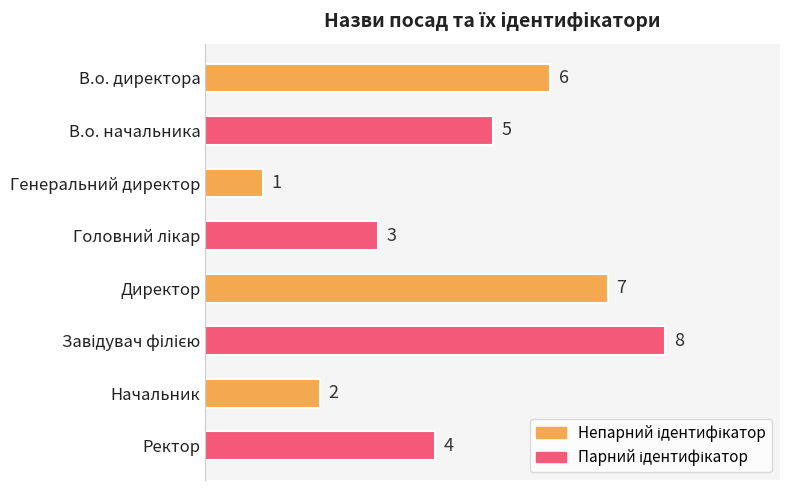

What is the change in value from В.о. начальника to Генеральний директор?

-4